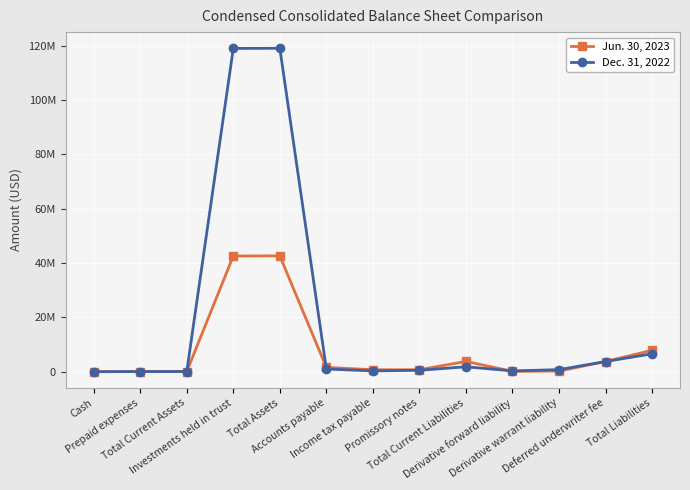

What position from the left is Accounts payable?

6